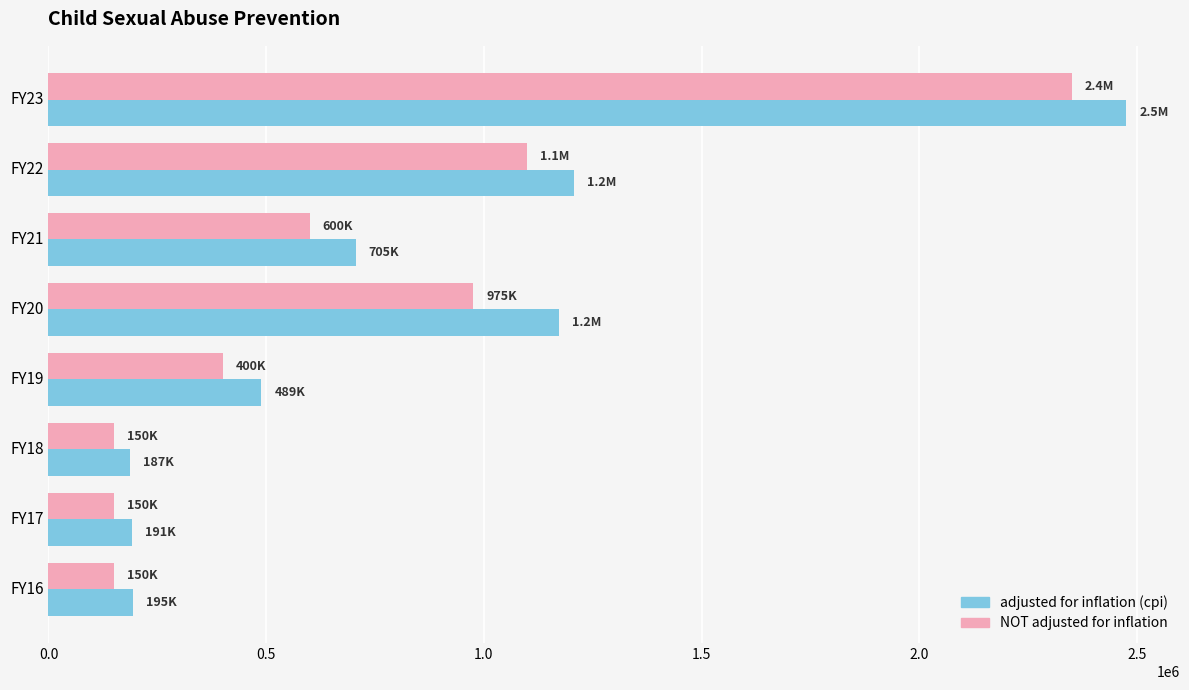

List the series in order of their peak value, highest first.

adjusted for inflation (cpi), NOT adjusted for inflation